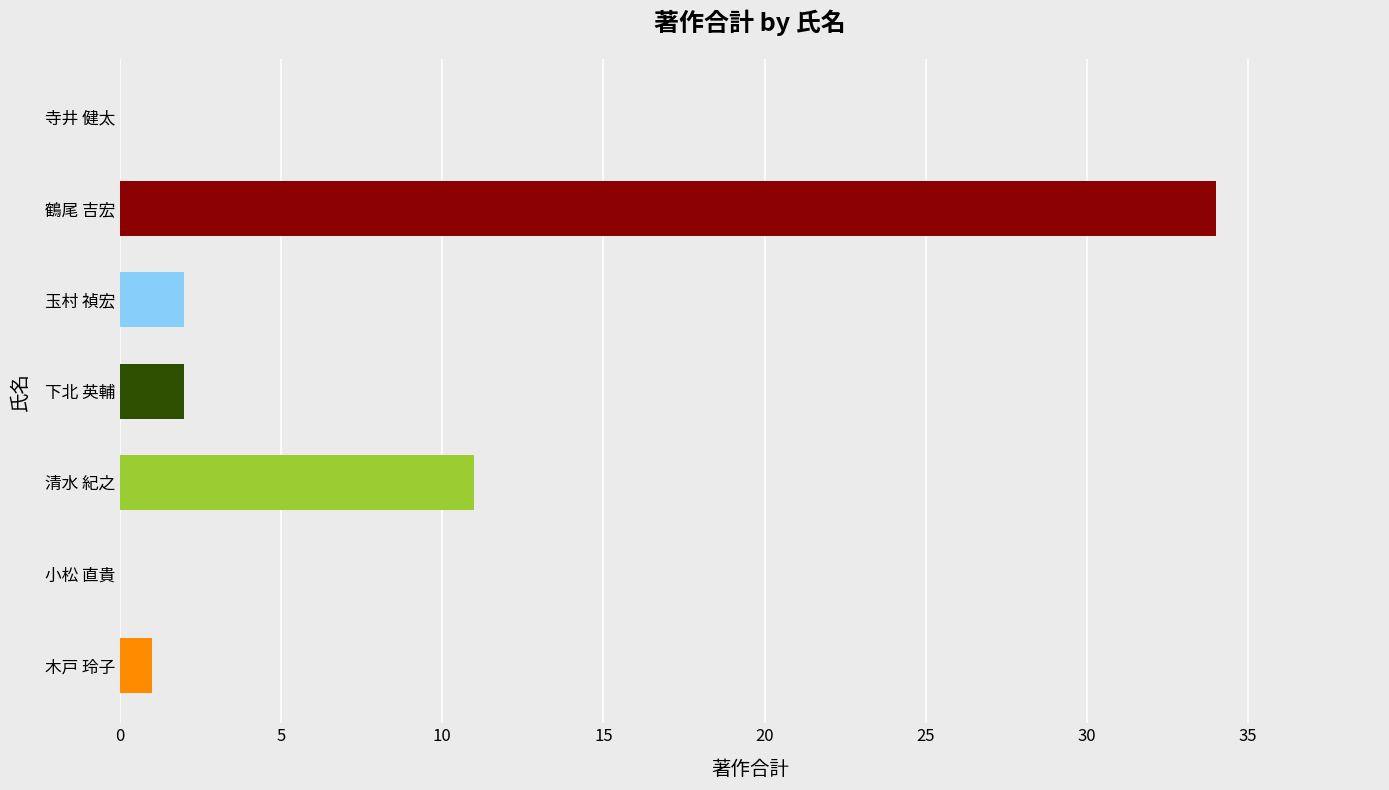

Which has a higher value, 寺井 健太 or 鶴尾 吉宏?

鶴尾 吉宏